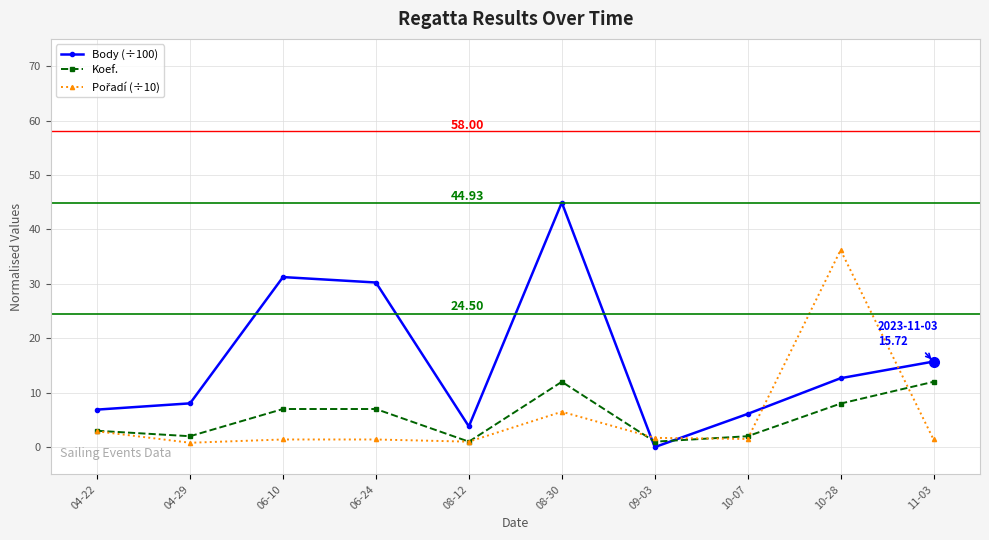

Which series changed the most between 08-12 and 09-03?

Body (÷100)